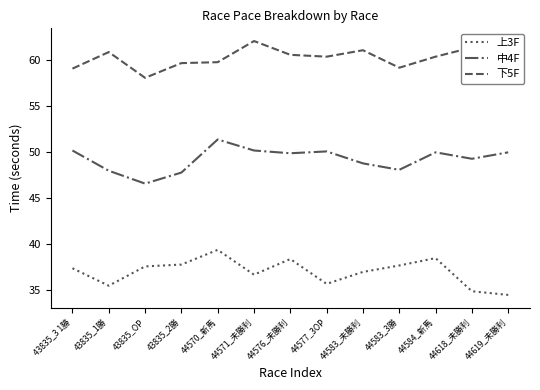

How many lines are shown in the chart?

3